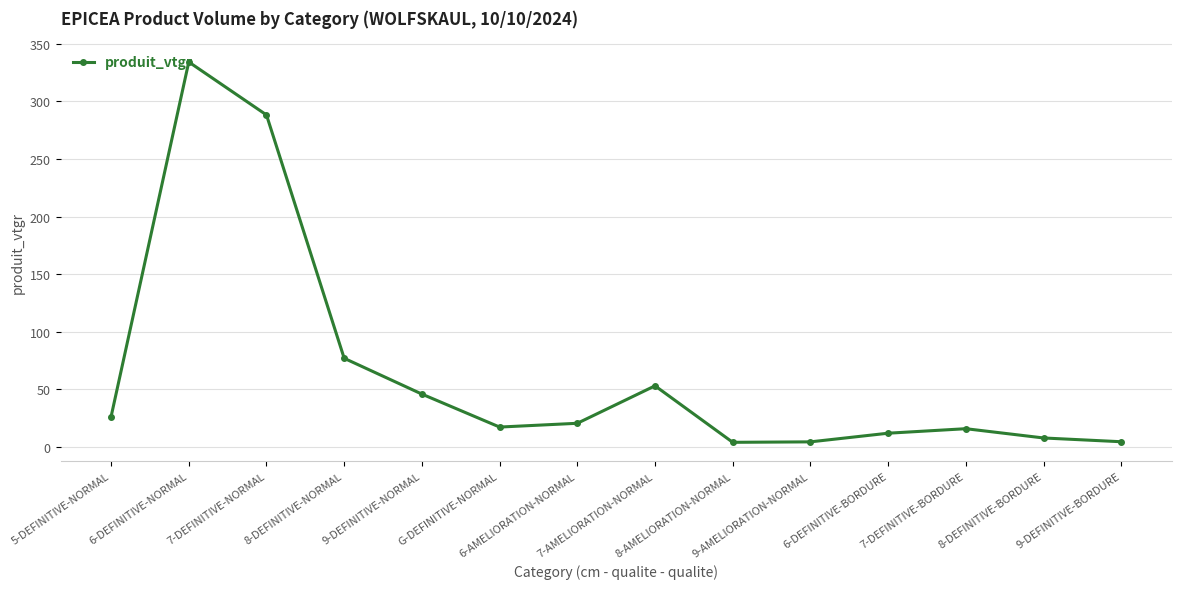

What is the sum of the values at 9-DEFINITIVE-BORDURE and 6-AMELIORATION-NORMAL?

25.0